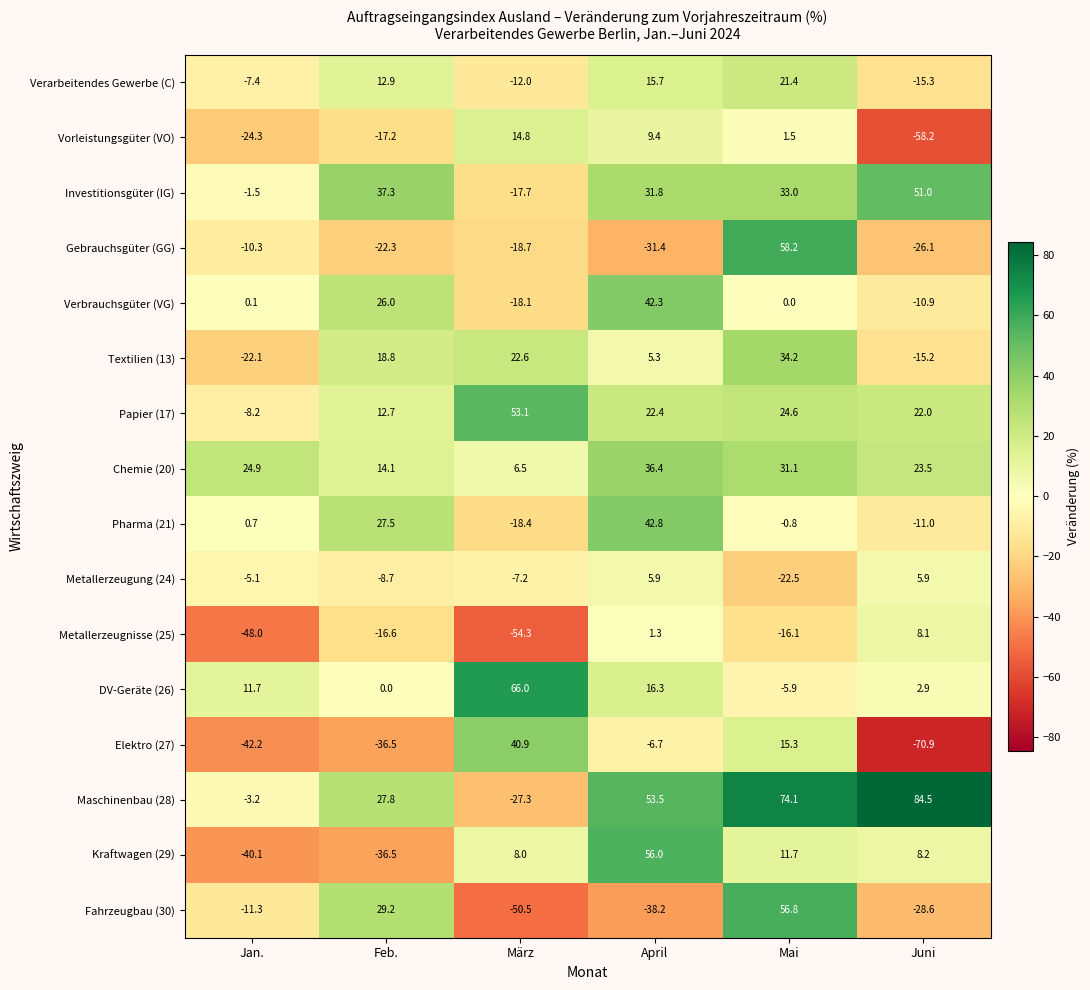

What value does the Fahrzeugbau (30) series have at April?

-38.2